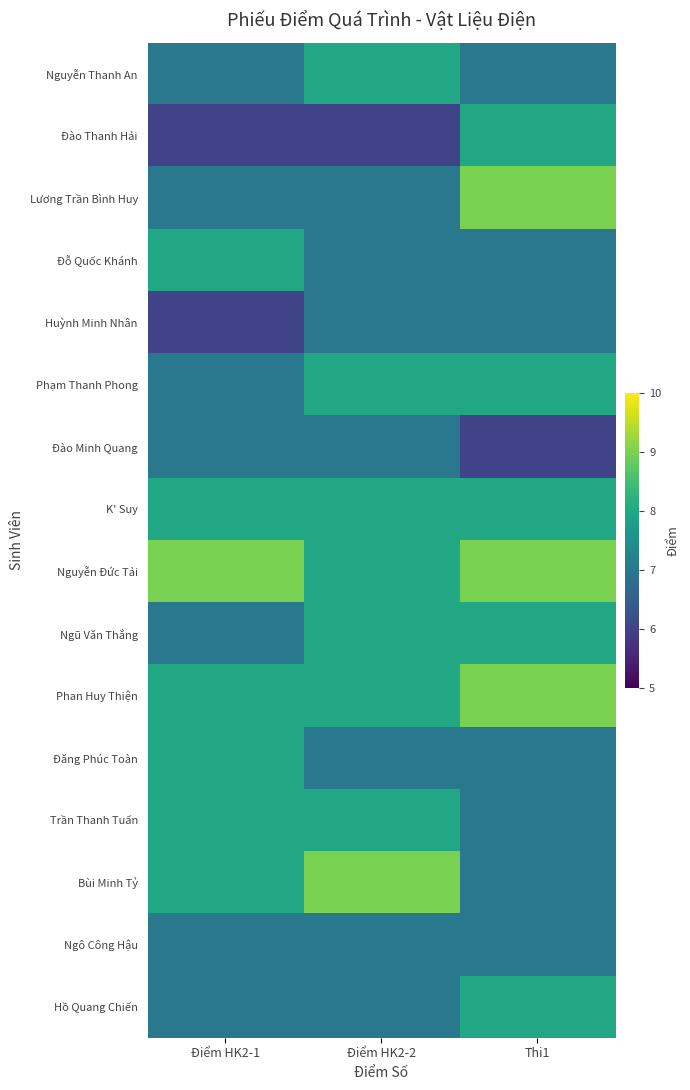

At which category is the sum across all series the highest?

Thi1